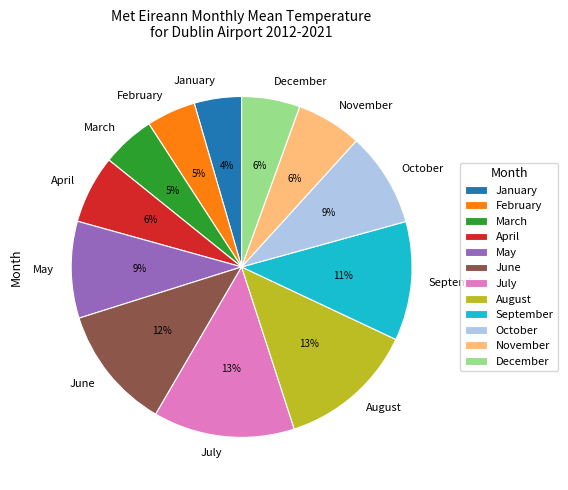

To the nearest percent, what is the difference between the February and October slice percentages?

4%